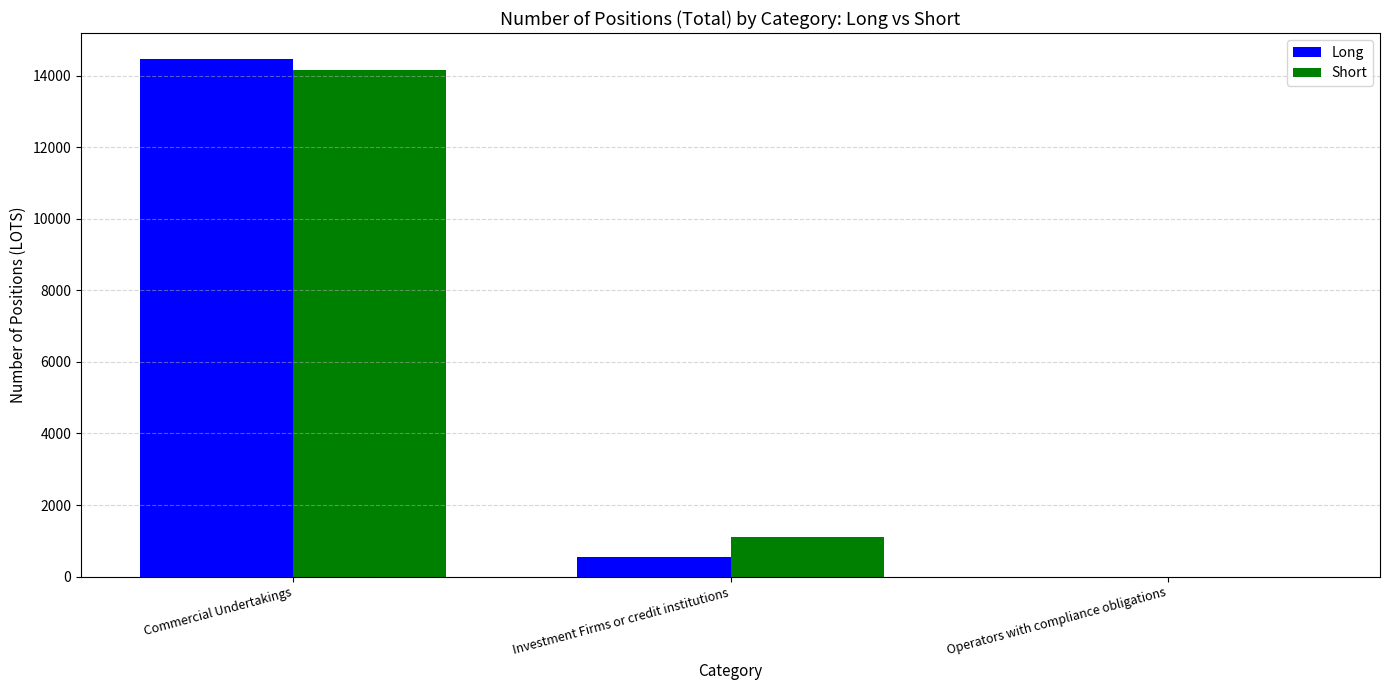

What is the sum of the Short values at Operators with compliance obligations and Commercial Undertakings?

14151.7